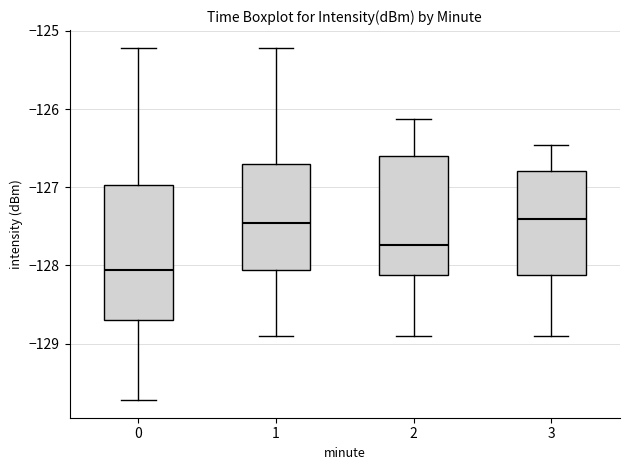

Reading left to right, read every box against the y-axis: the position of its median line, the range the box covers, and the ends of its whiskers. The values are not printed on the chart, so give them approximately, as read against the axis.

0: median -128.1, box -128.7 to -127.0, whiskers -129.7 to -125.2
1: median -127.5, box -128.1 to -126.7, whiskers -128.9 to -125.2
2: median -127.7, box -128.1 to -126.6, whiskers -128.9 to -126.1
3: median -127.4, box -128.1 to -126.8, whiskers -128.9 to -126.5